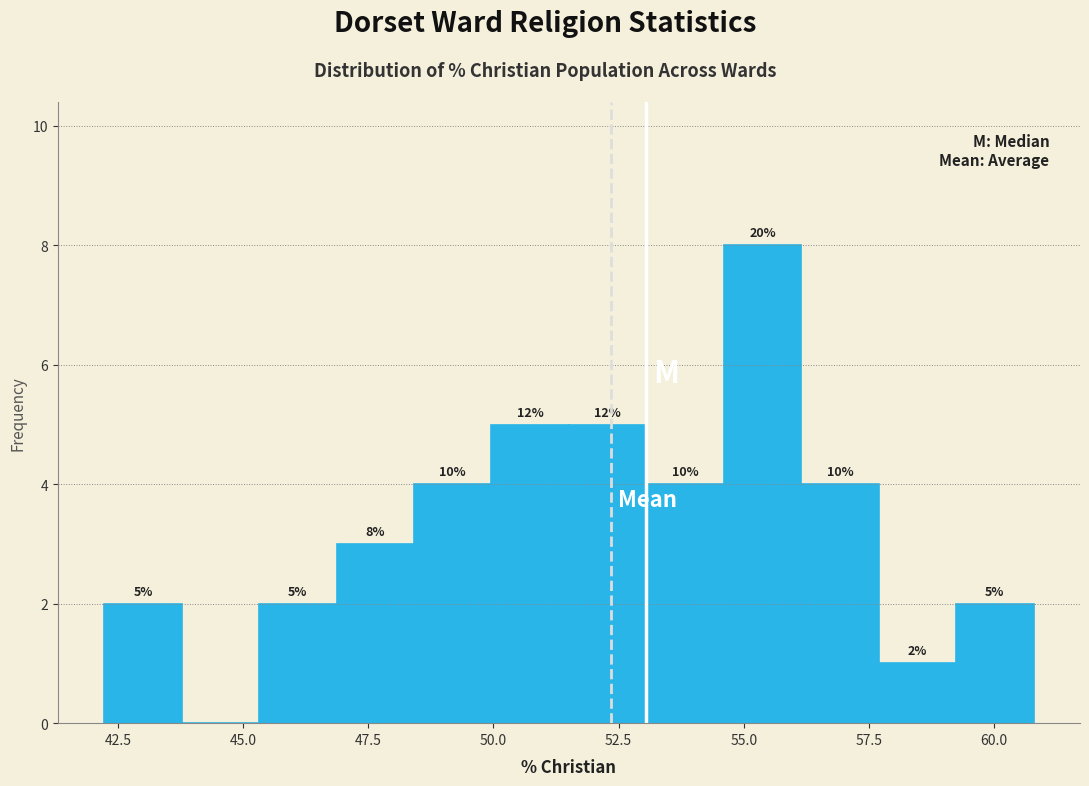

Around what value on the x-axis is the tallest bar? Give the approximate position of its centre, as read against the axis.

55.5